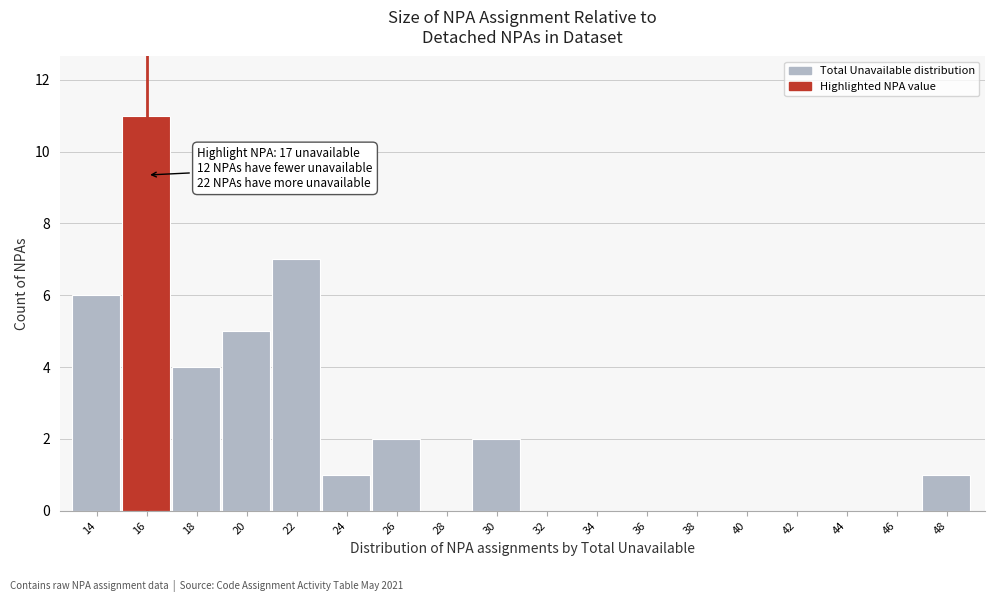

Reading left to right, list all the values displayed in this chart.

14=6	16=11	18=4	20=5	22=7	24=1	26=2	28=0	30=2	32=0	34=0	36=0	38=0	40=0	42=0	44=0	46=0	48=1